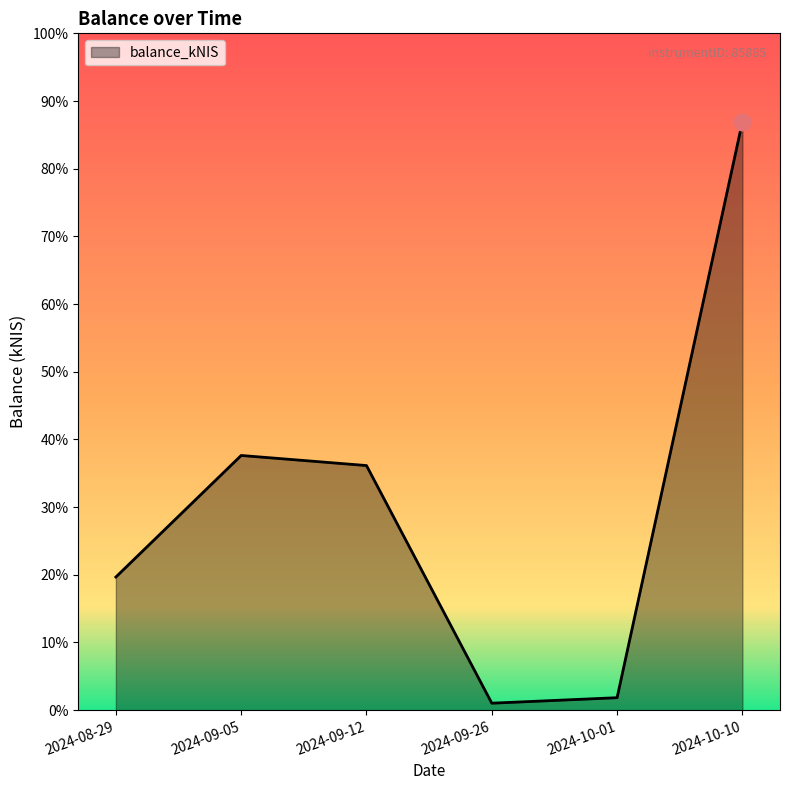

The chart shows a value of 261.3 at 2024-08-29. True or false?

False